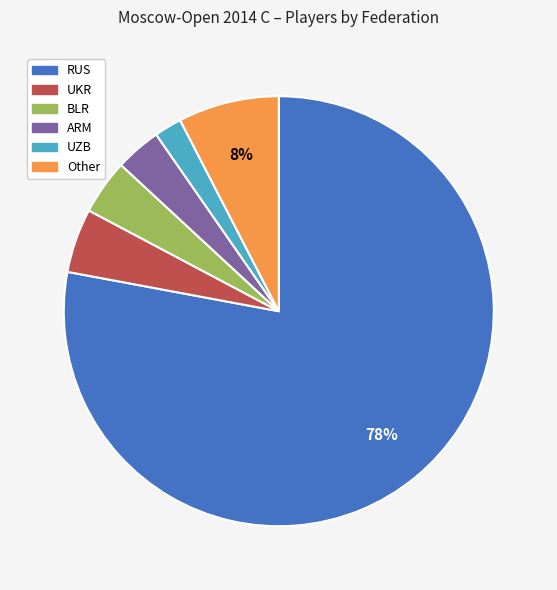

Which category accounts for the majority?

RUS